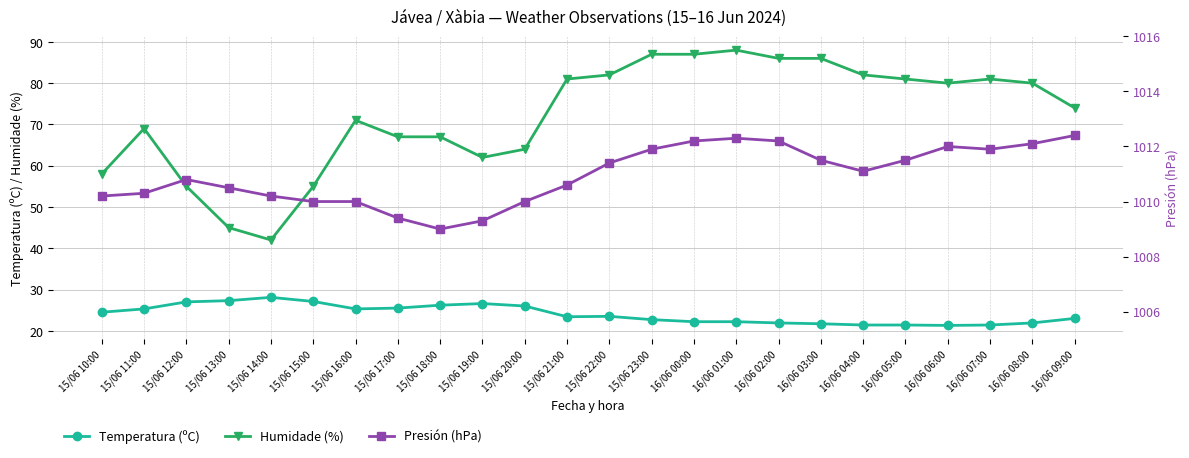

Which has a higher value, 15/06 13:00 or 16/06 04:00?

15/06 13:00